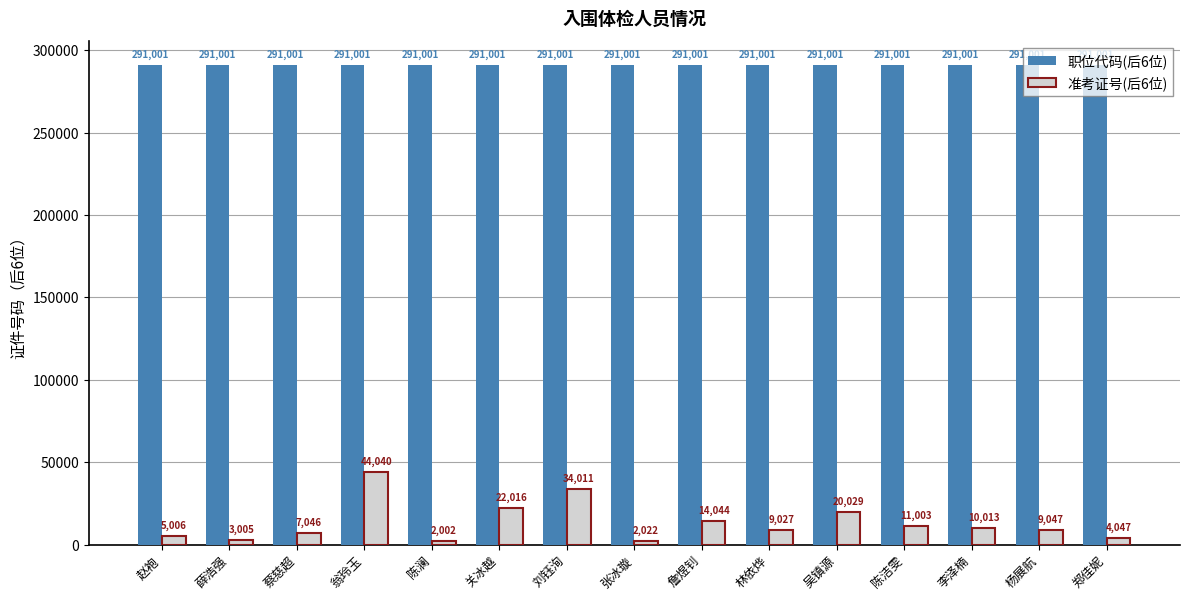

What is the label of the 8th bar from the left?

张冰璇